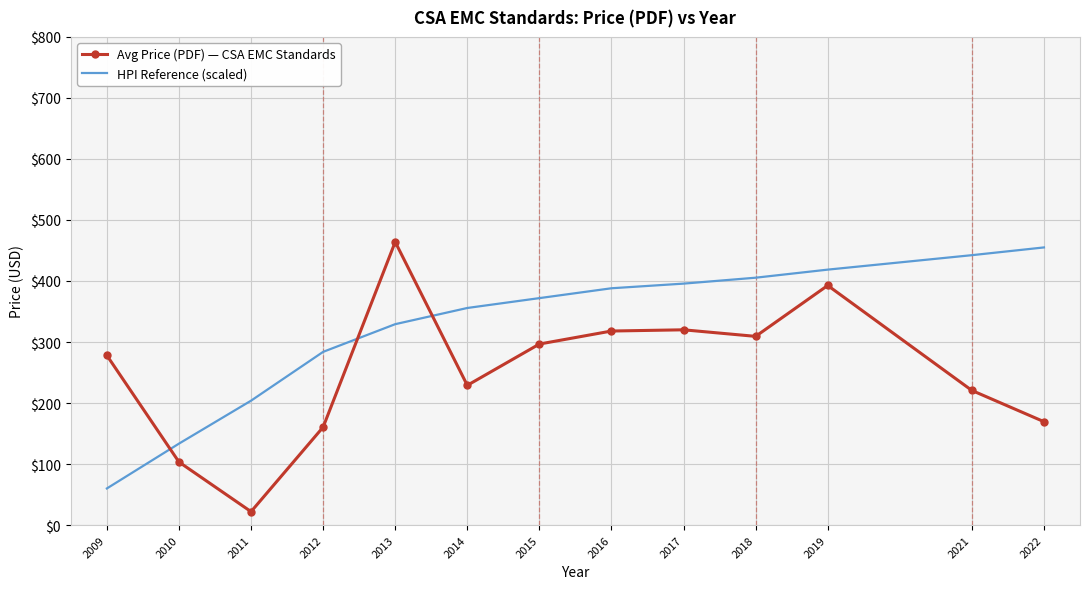

What is the average value of the Avg Price (PDF) — CSA EMC Standards series?

252.6